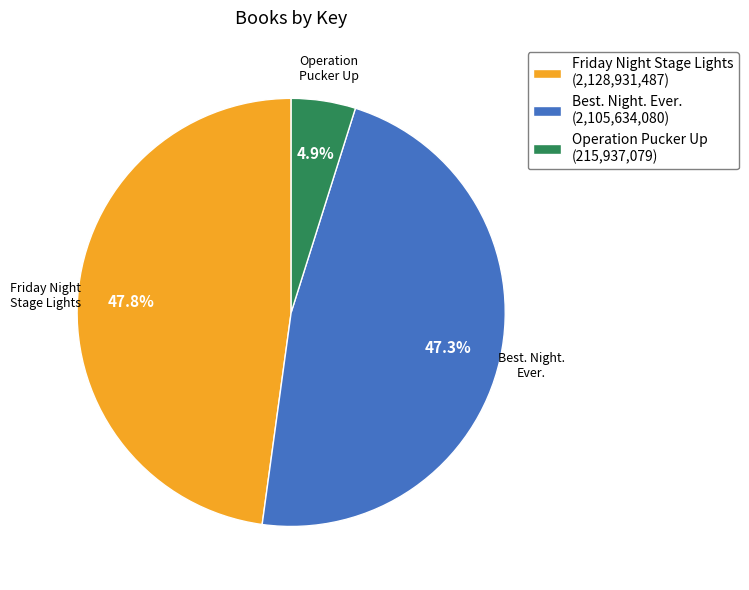

Rank the categories by value from lowest to highest.

Operation Pucker Up, Best. Night. Ever., Friday Night Stage Lights